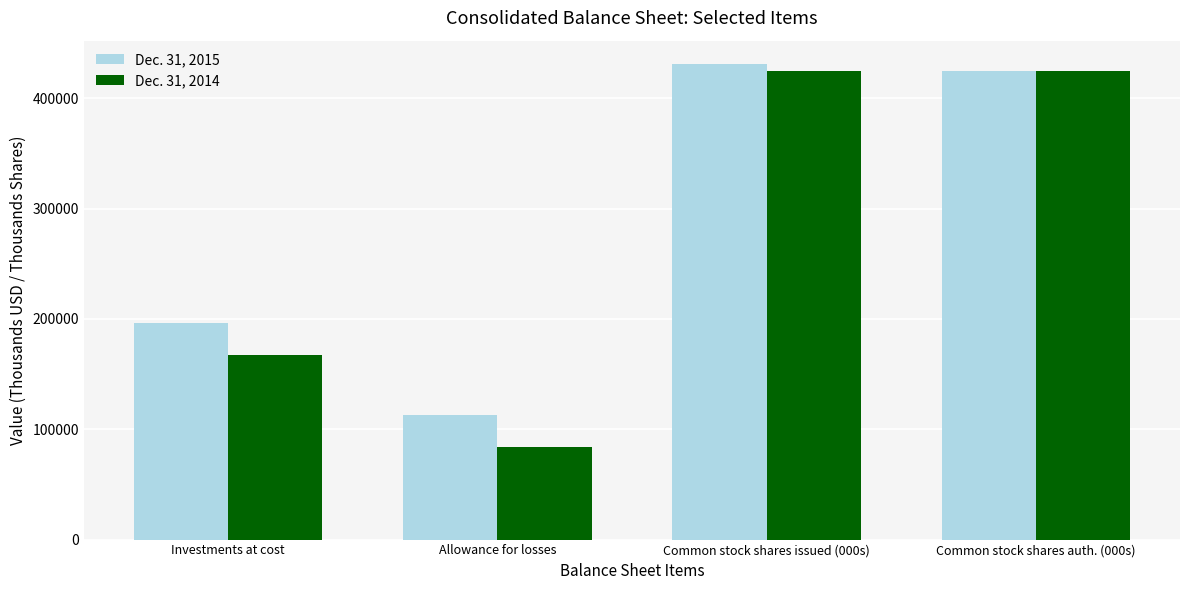

What value does the Dec. 31, 2015 series have at Allowance for losses?

112507